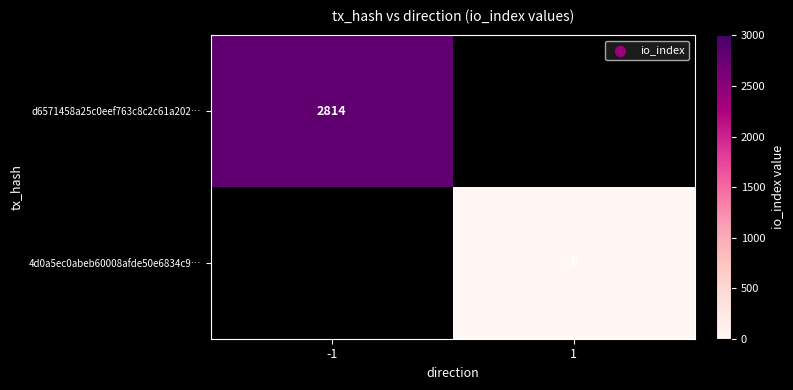

At how many categories does at least one series exceed 1426?

1